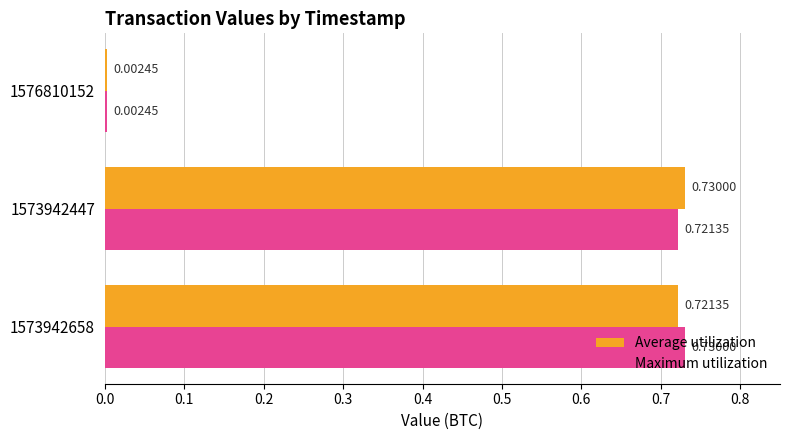

What is the sum of the Maximum utilization values at 1573942658 and 1573942447?

1.5